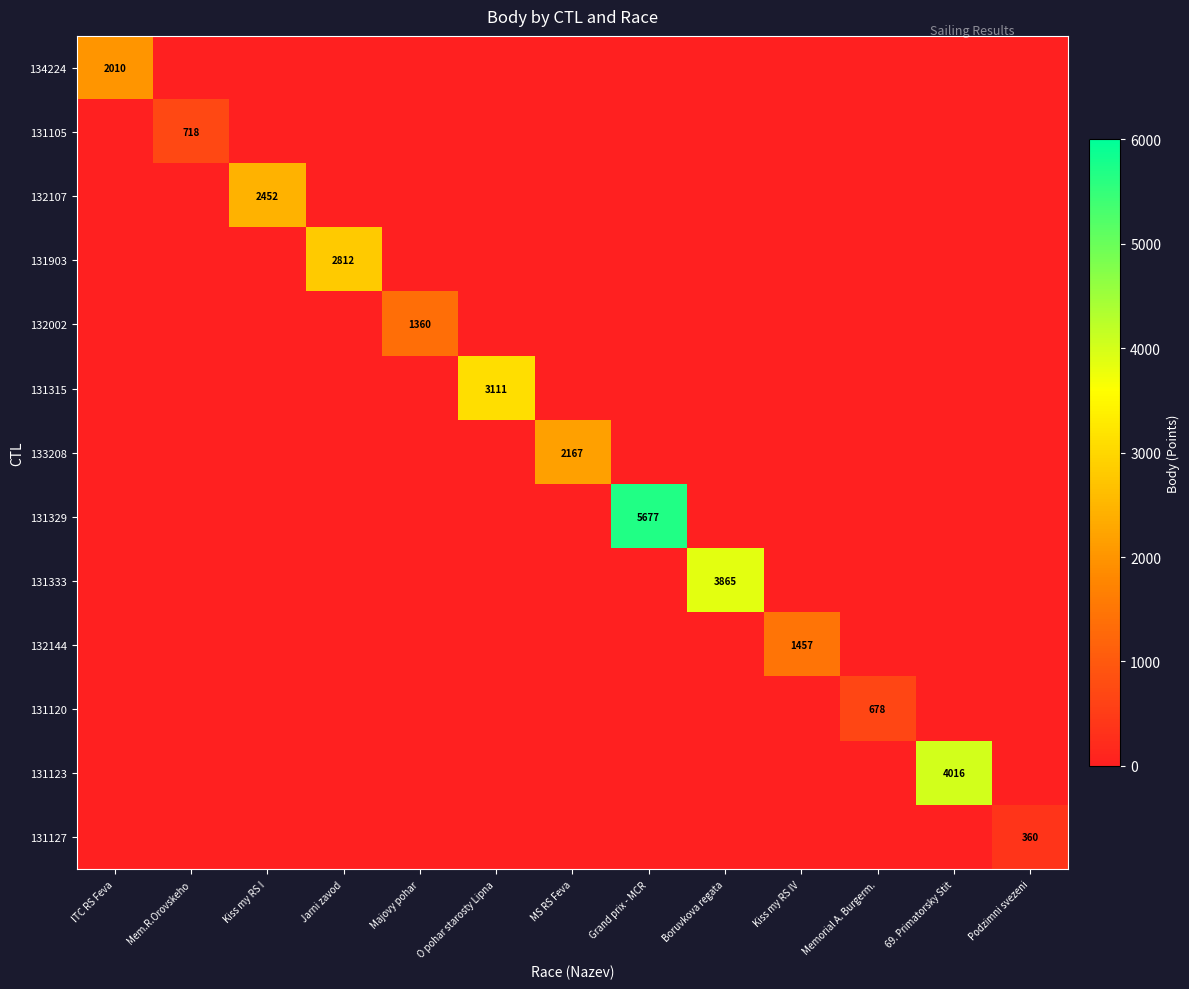

Is the value of 131315 at Kiss my RS I greater than the value of 131127 at MS RS Feva?

No